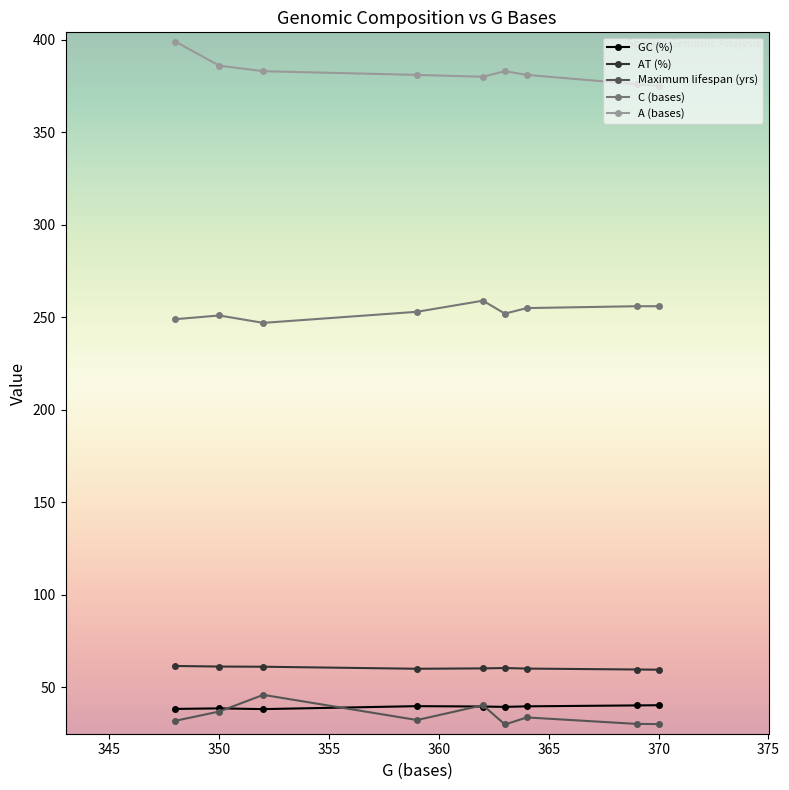

At how many categories does at least one series exceed 183?

9